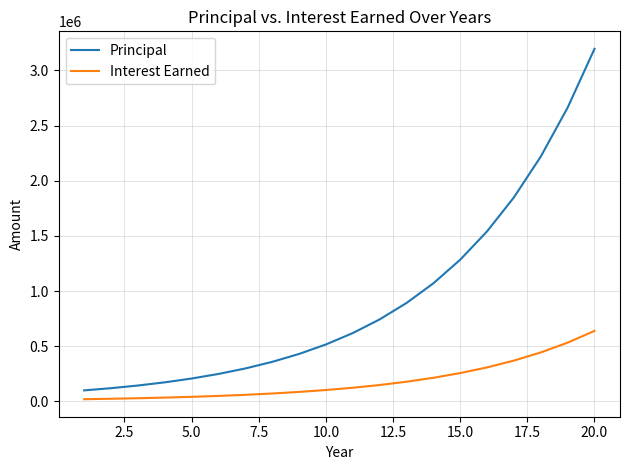

What are all the series names shown in the legend?

Principal, Interest Earned